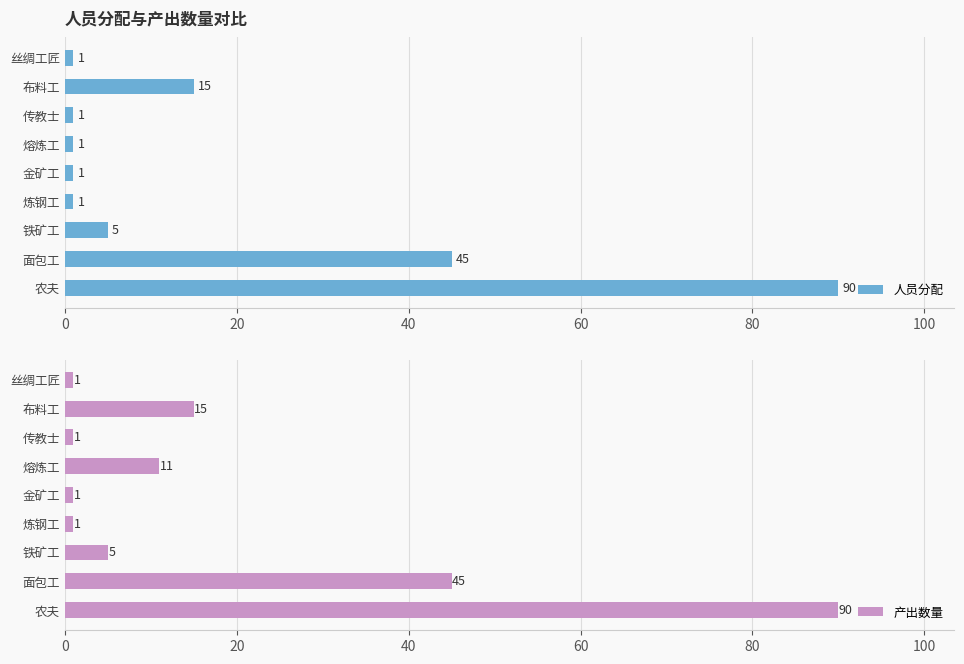

Where is 人员分配 nearest to the value 45?

面包工